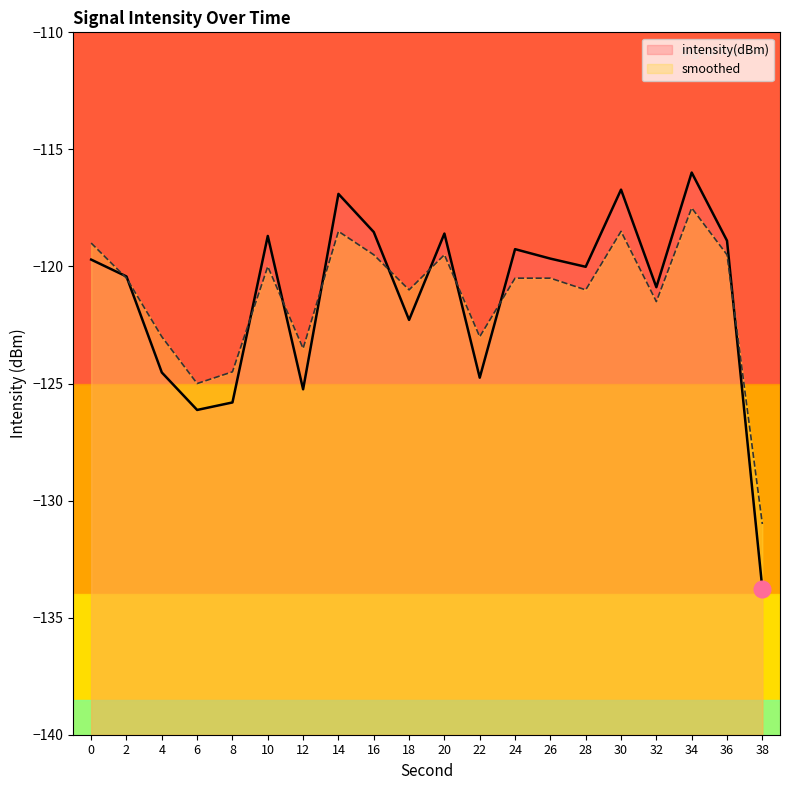

Which category has the lowest value in the intensity(dBm) series?

38